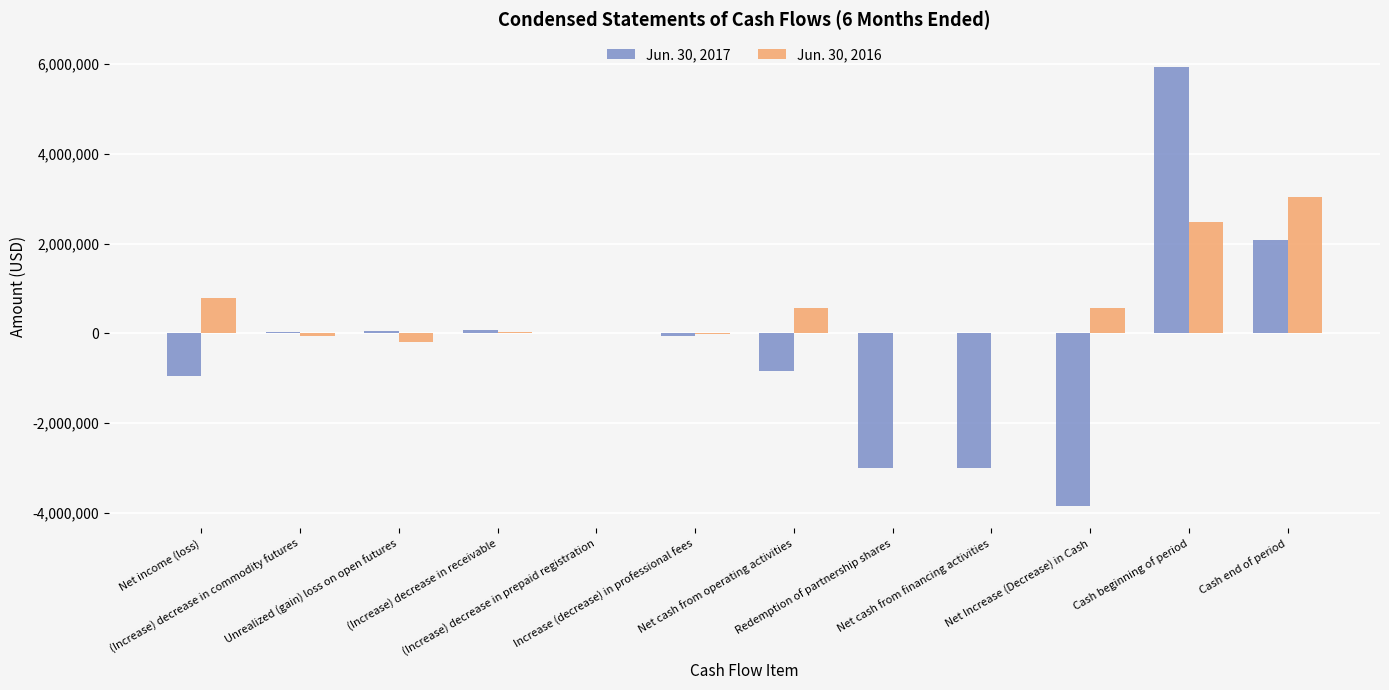

What is the maximum value shown in the chart?

5923778